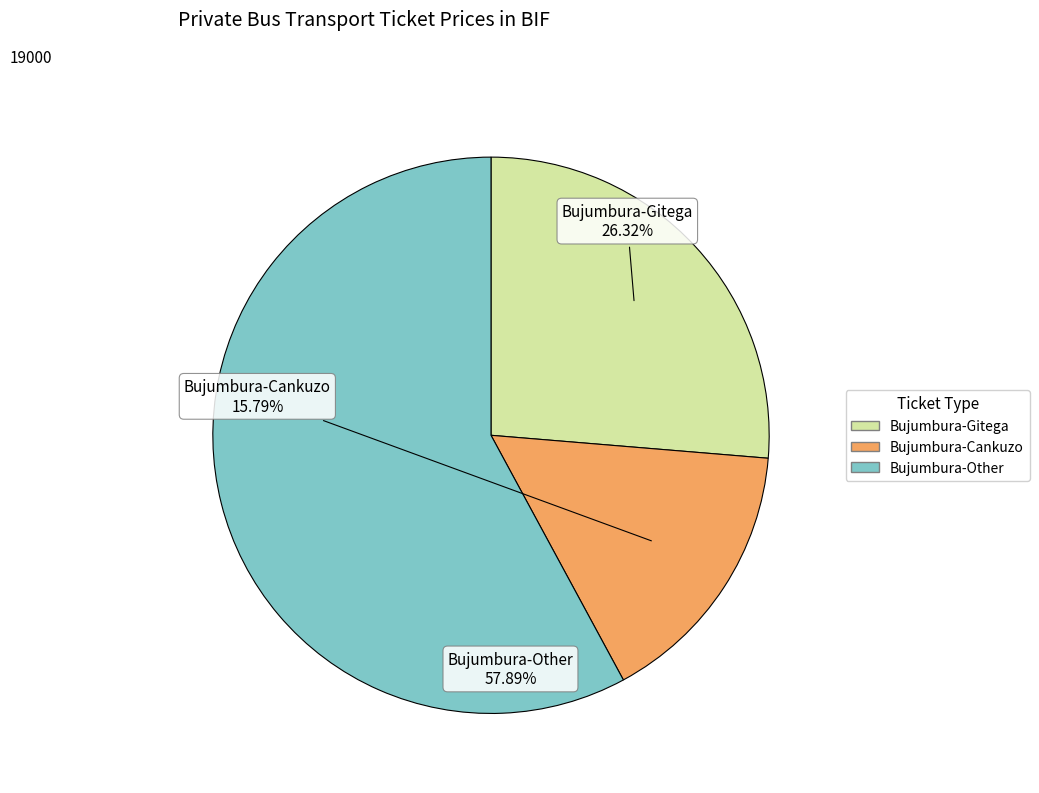

How many segments does this pie chart have?

3